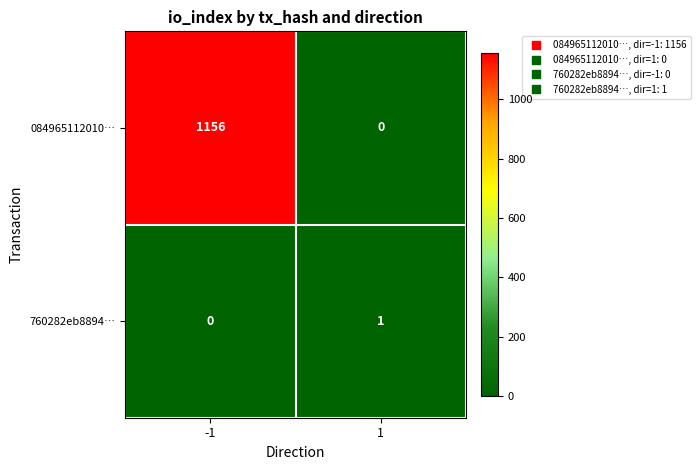

Reading right to left, list all the values displayed in this chart.

084965112010…: 1=0	-1=1156
760282eb8894…: 1=1	-1=0